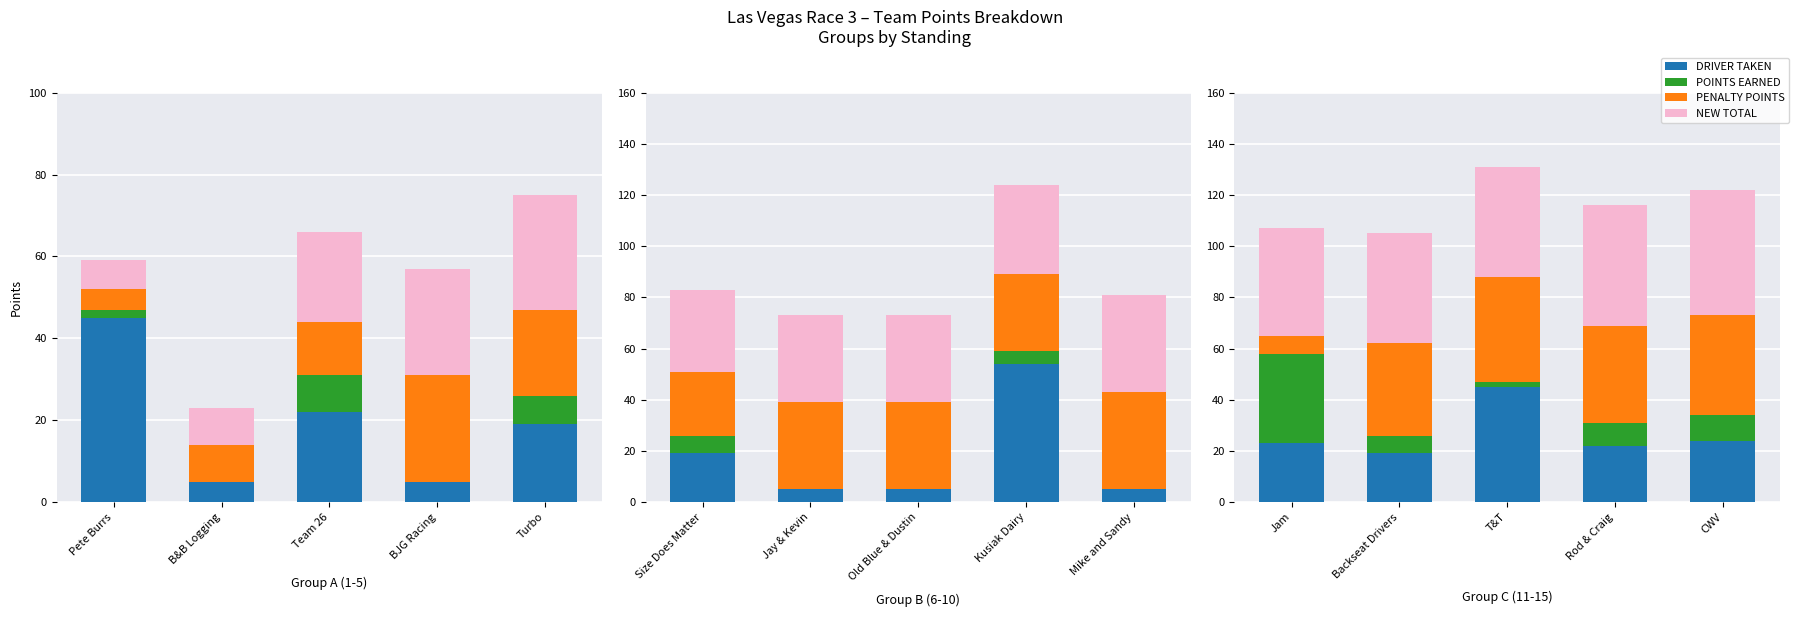

True or false: POINTS EARNED has a value of 6 at Rod & Craig.

False